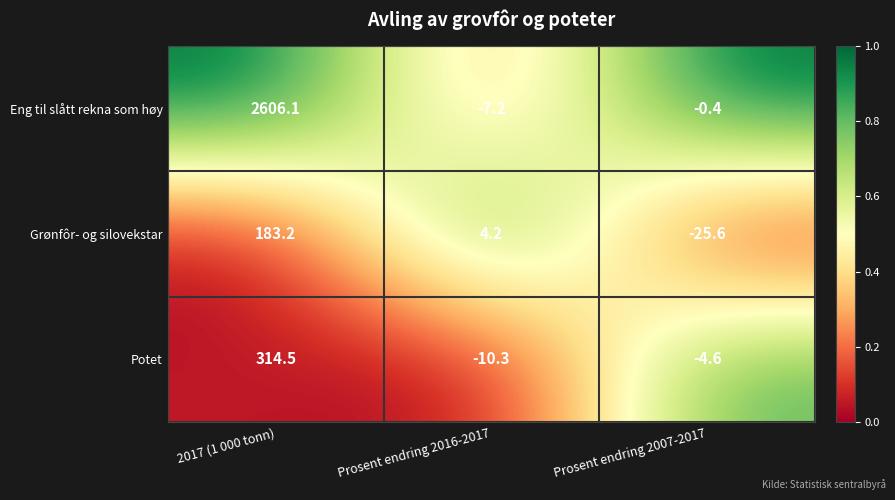

Rank the series by their maximum value, from lowest to highest.

Grønfôr- og silovekstar, Potet, Eng til slått rekna som høy